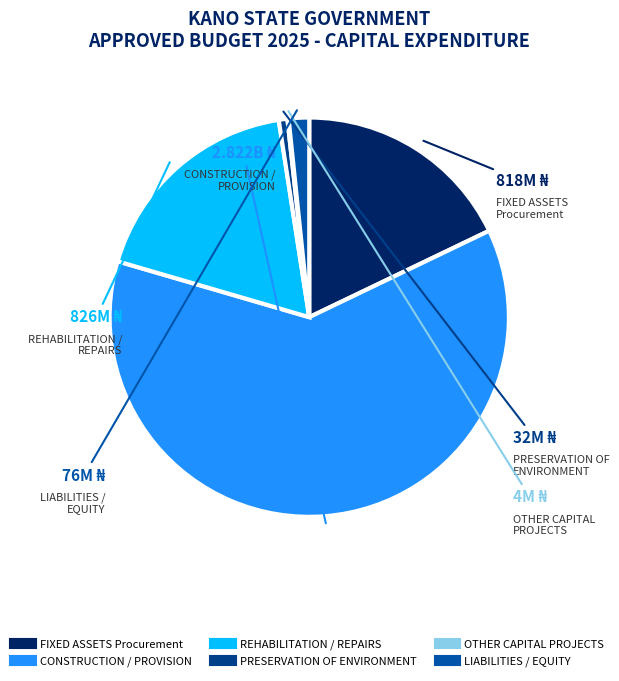

Approximately how many times larger is the value at REHABILITATION / REPAIRS compared to FIXED ASSETS Procurement?

1.0